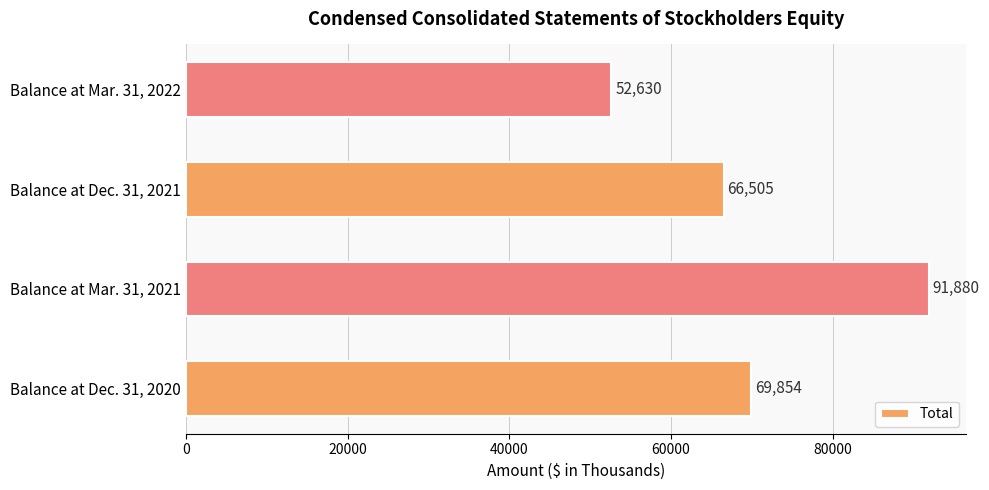

What is the average value?

70217